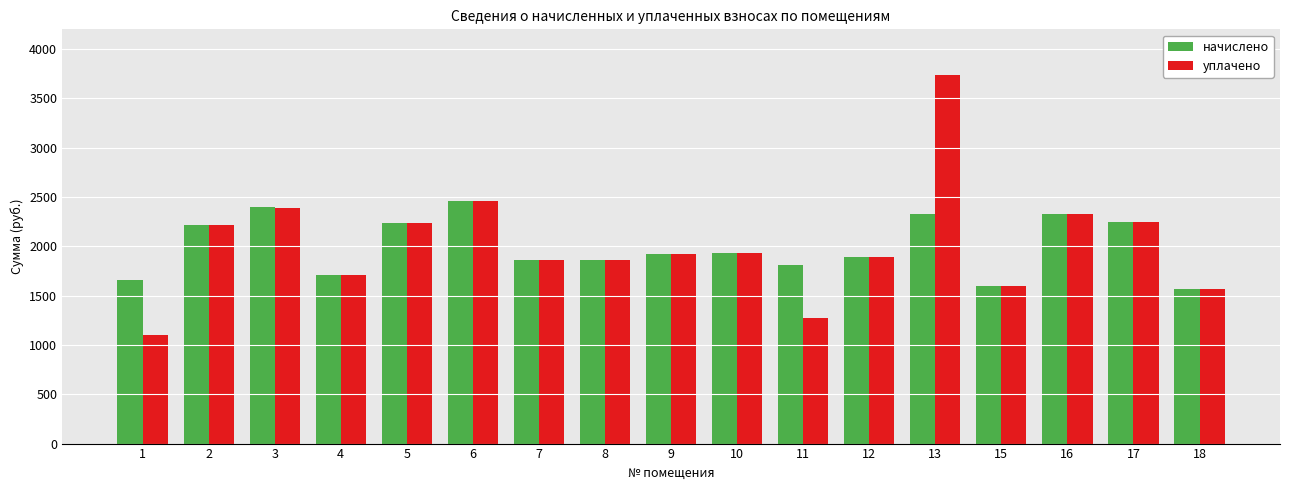

Is it true that начислено equals 2485.8 at 1?

False